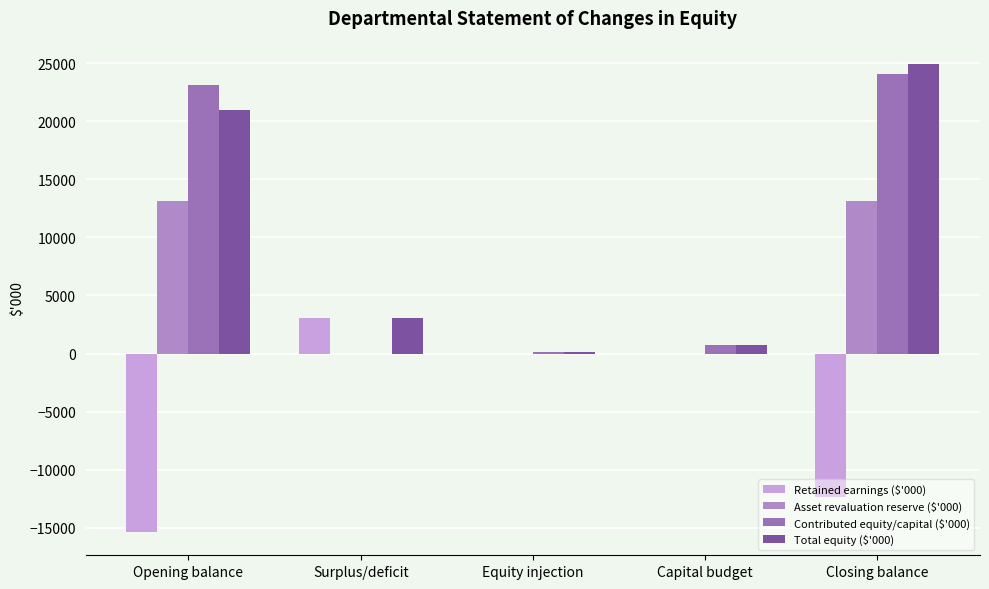

The value of Asset revaluation reserve ($'000) at Opening balance is 19737. True or false?

False